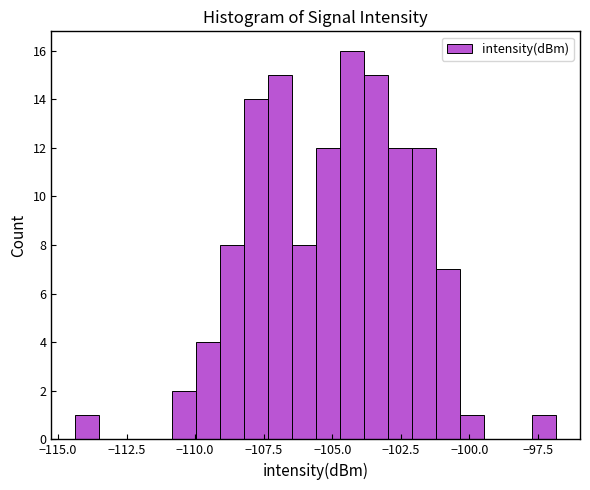

Around what value on the x-axis is the tallest bar? Give the approximate position of its centre, as read against the axis.

-104.5